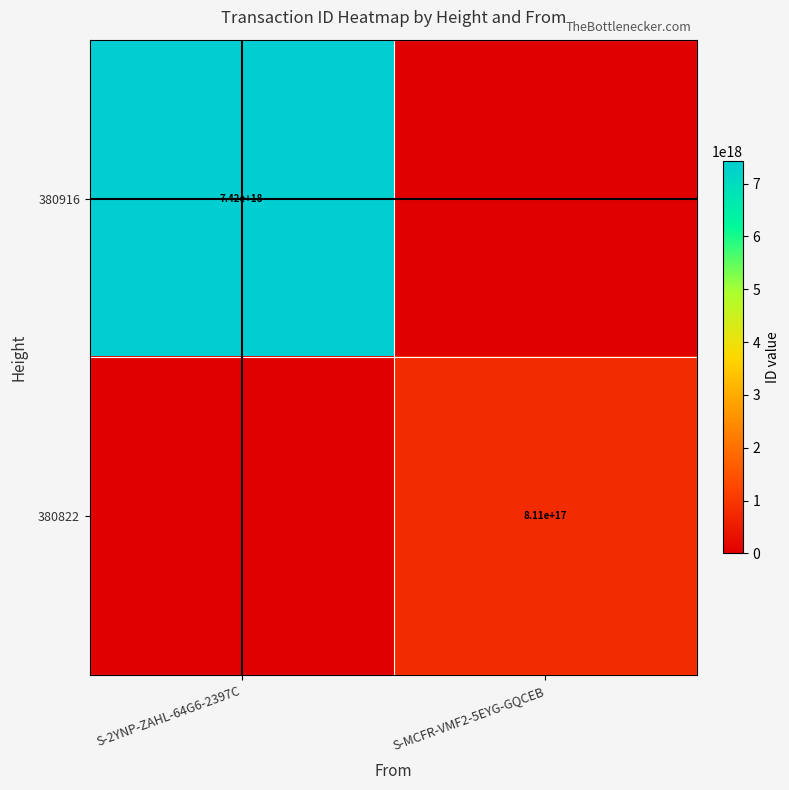

What is the greatest value displayed?

7418507991493376000